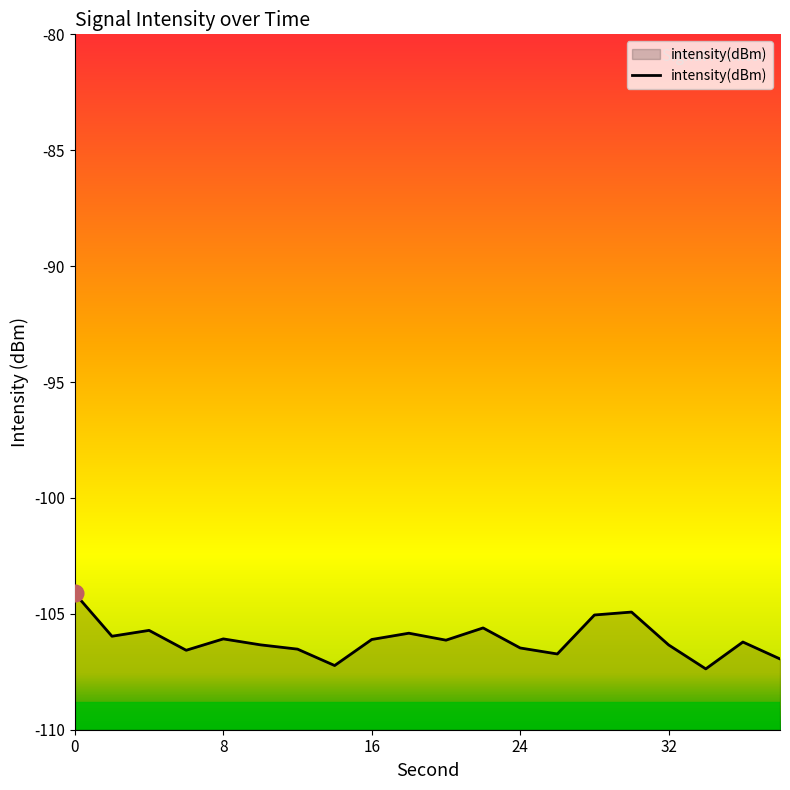

Count the number of data series in this chart.

1